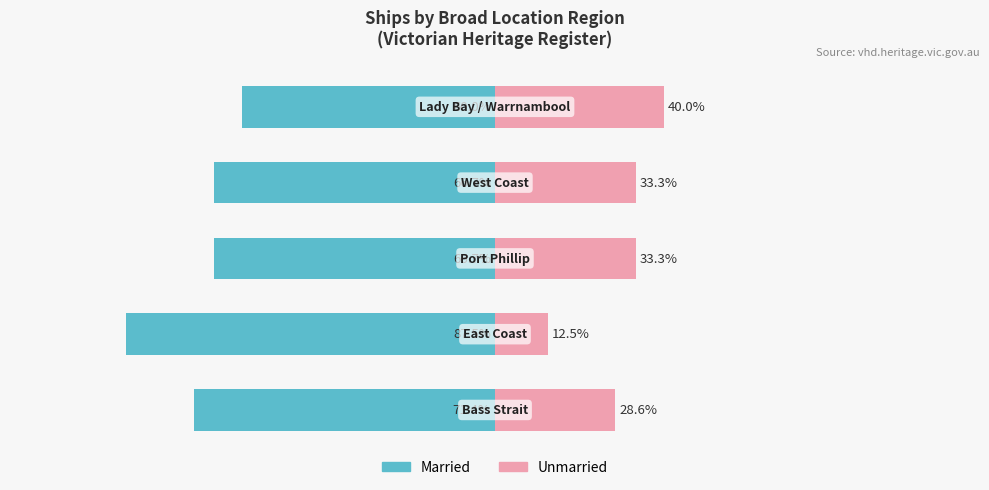

What are all the series names shown in the legend?

Married, Unmarried